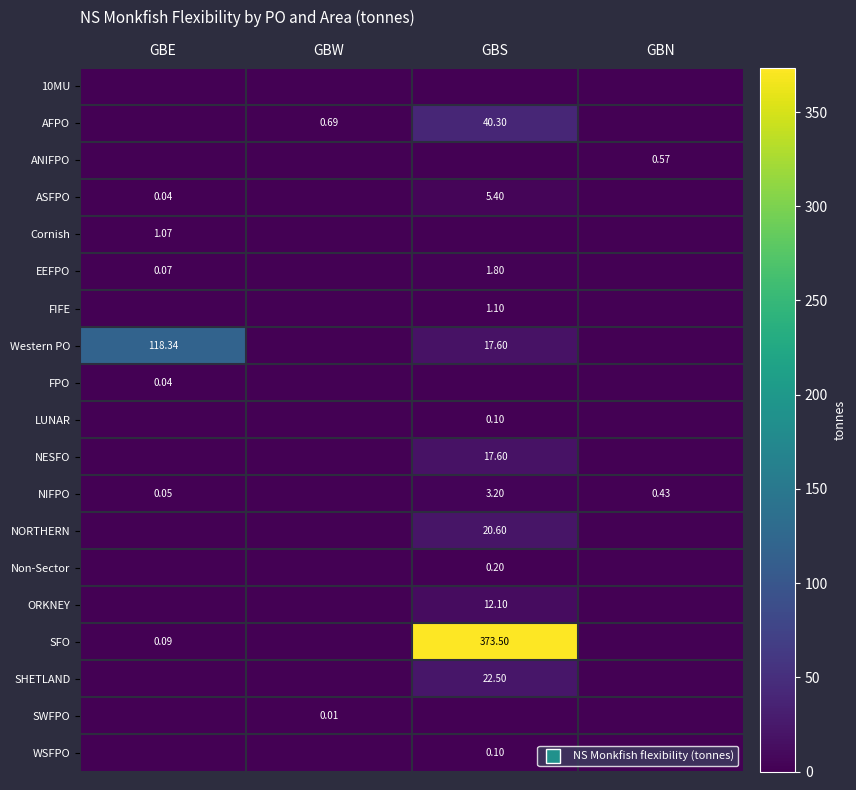

Which series changed the most between GBE and GBW?

Western PO